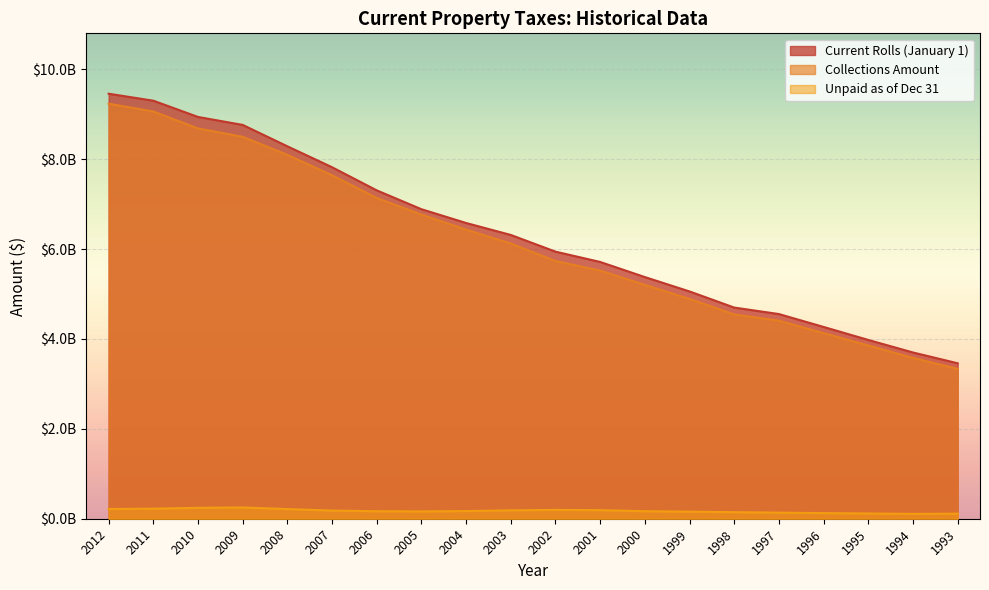

Reading left to right, what are all the values shown in this chart?

Current Rolls (January 1): 9456529985.0	9301284102.4	8939723091.9	8762369617.9	8286222681.6	7821005269.0	7305967531.0	6886944803.0	6580114282.0	6314077513.0	5942721329.0	5713111054.0	5377059073.0	5057014078.0	4698281064.0	4554075787.0	4267303093.8	3978011029.3	3698929812.0	3459208526.0
Collections Amount: 9234531433.3	9061503926.4	8684700783.7	8498281018.4	8096102391.1	7641890594.0	7136442832.0	6767685338.0	6432151959.0	6123929524.0	5734016473.0	5521107523.0	5203605894.0	4891193789.0	4546056279.0	4406764386.0	4128912594.8	3855949437.6	3578240422.0	3333711645.0
Unpaid as of Dec 31: 216014602.8	223965914.8	242534596.5	250882491.2	215103389.6	181513820.0	166854745.0	162763854.0	170123632.0	186734422.0	196407852.0	190469169.0	167753520.0	157594002.0	145946648.0	135999335.0	125218037.9	116924888.1	108185060.0	112935891.0